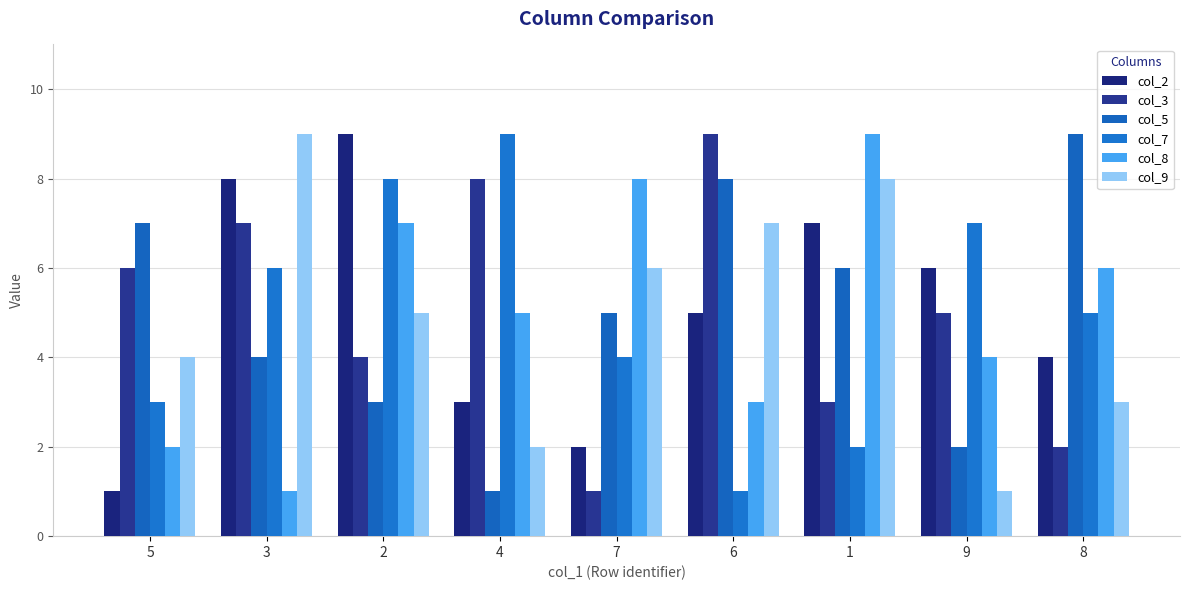

Reading left to right, what are all the values shown in this chart?

col_2: 5=1	3=8	2=9	4=3	7=2	6=5	1=7	9=6	8=4
col_3: 5=6	3=7	2=4	4=8	7=1	6=9	1=3	9=5	8=2
col_5: 5=7	3=4	2=3	4=1	7=5	6=8	1=6	9=2	8=9
col_7: 5=3	3=6	2=8	4=9	7=4	6=1	1=2	9=7	8=5
col_8: 5=2	3=1	2=7	4=5	7=8	6=3	1=9	9=4	8=6
col_9: 5=4	3=9	2=5	4=2	7=6	6=7	1=8	9=1	8=3